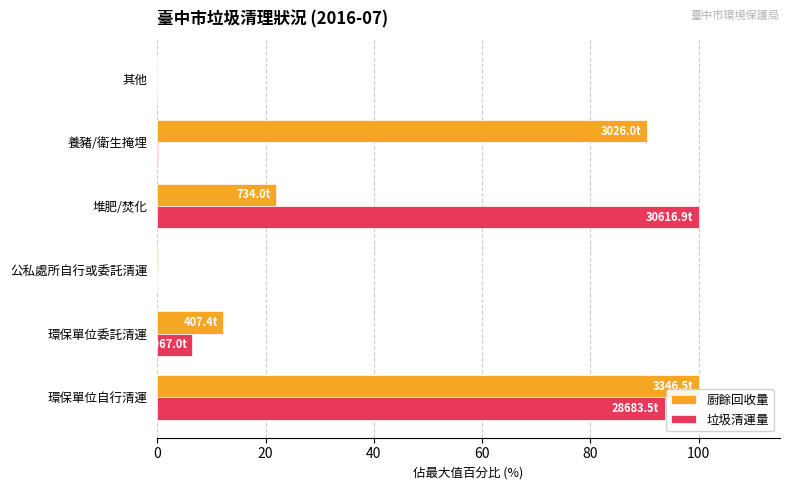

The value of 垃圾清運量 at 堆肥/焚化 is 100.0. True or false?

True